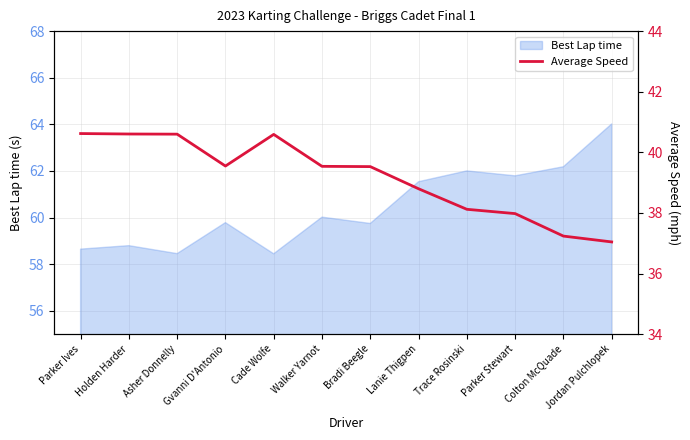

What is the label of the 4th point from the left?

Gvanni D'Antonio